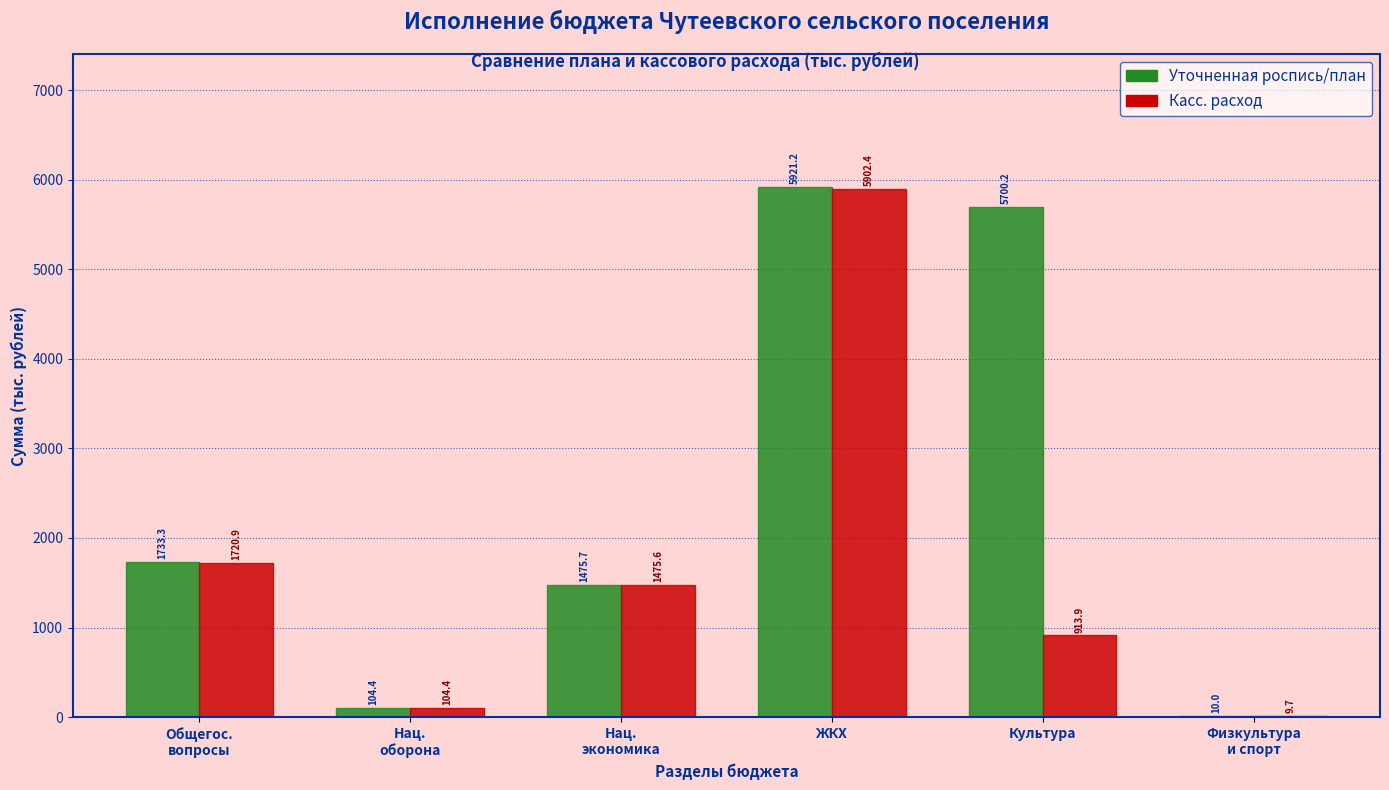

The value of Касс. расход at Культура is 313.1. True or false?

False